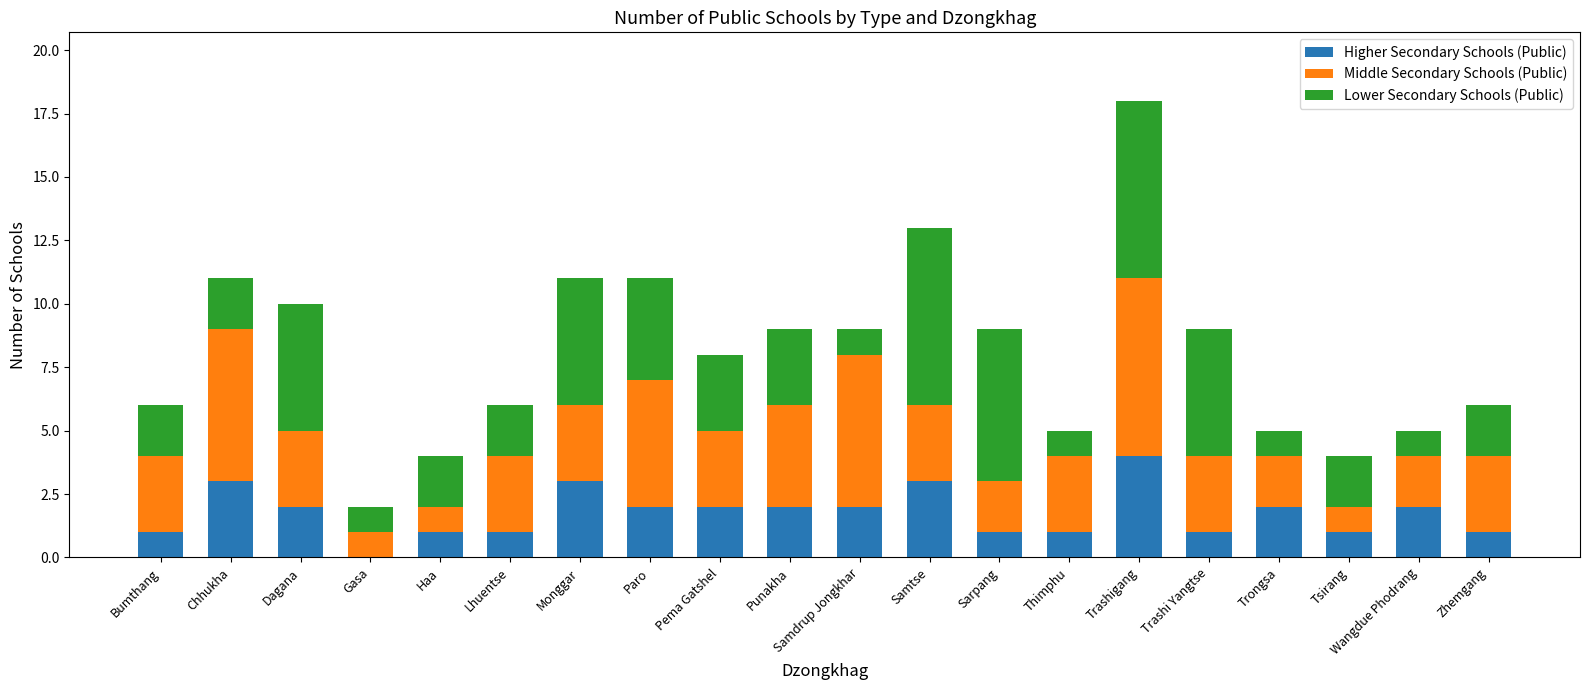

Read the Higher Secondary Schools (Public) value at Monggar.

3